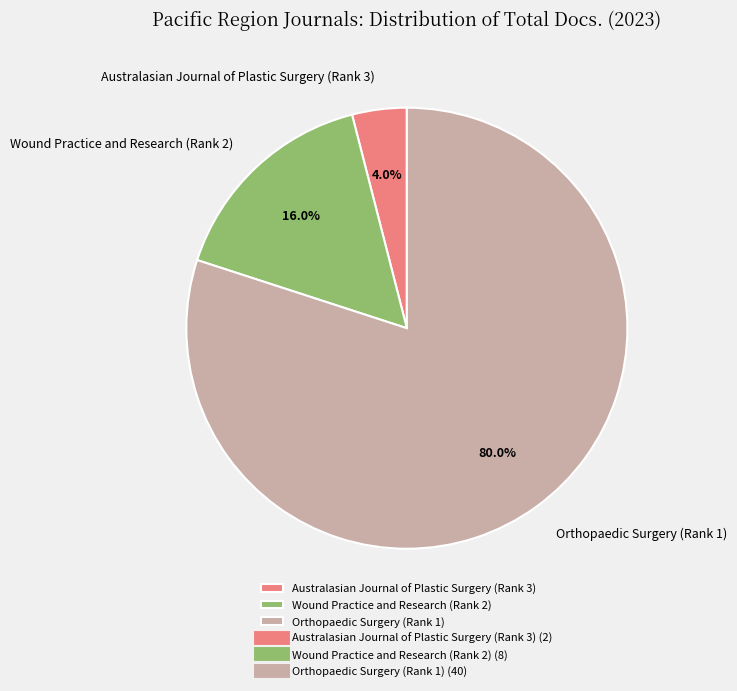

What is the ratio of the value at Wound Practice and Research (Rank 2) to the value at Australasian Journal of Plastic Surgery (Rank 3)?

4.0